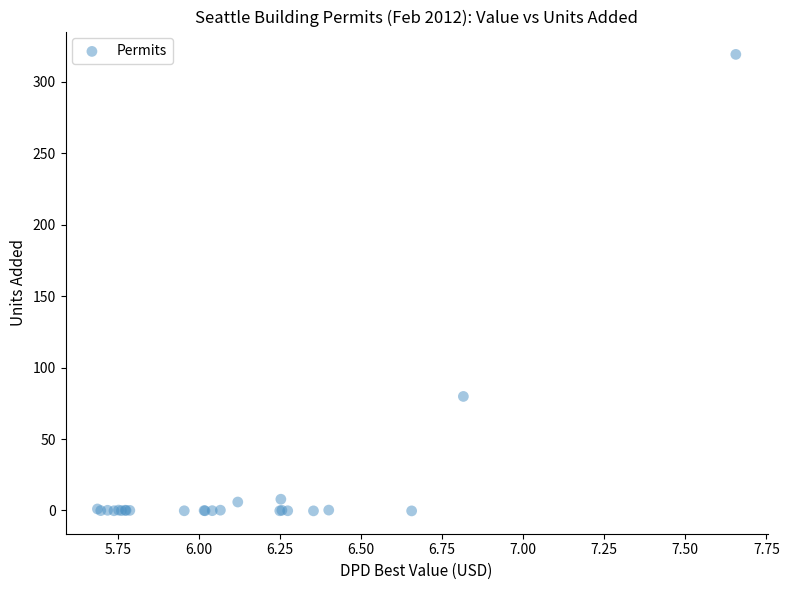

What Y value in the scatter plot is closest to 159?

79.8